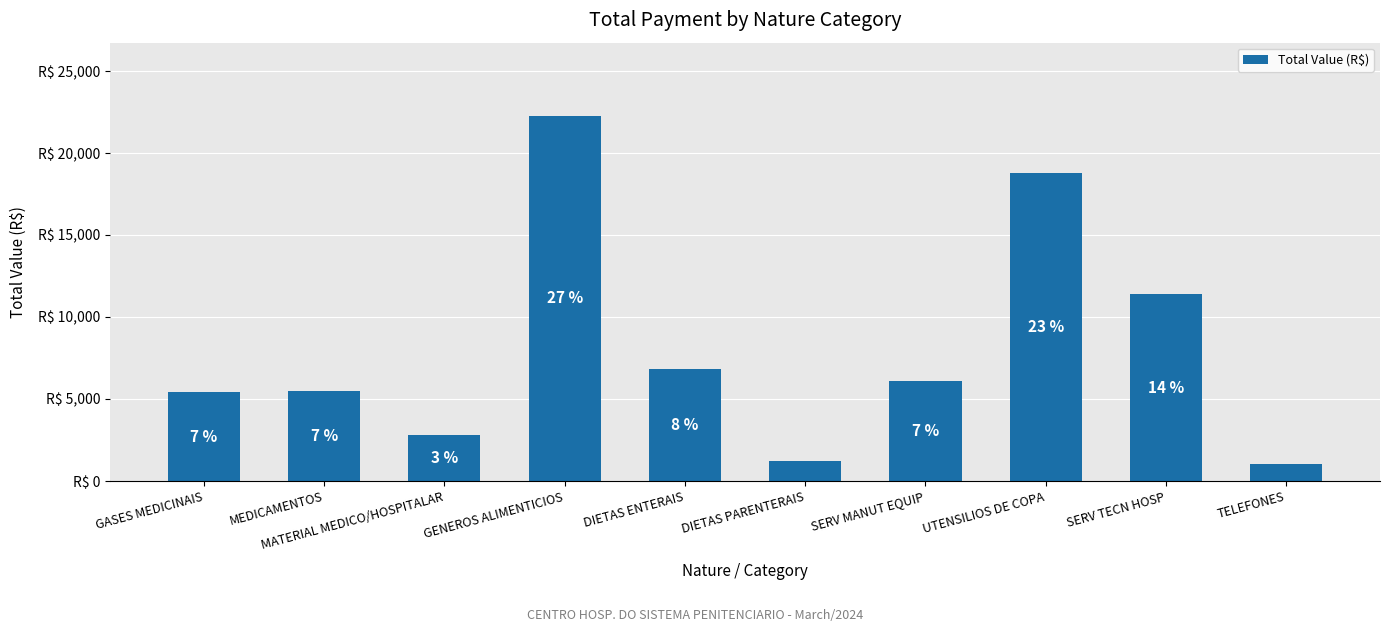

What is the maximum value shown in the chart?

22274.5